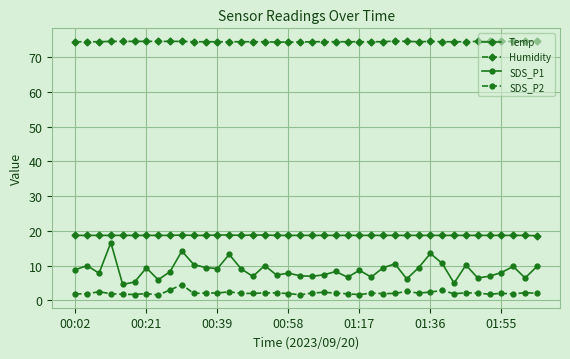

What is the difference between the second highest and second lowest values in the Temp series?

0.1